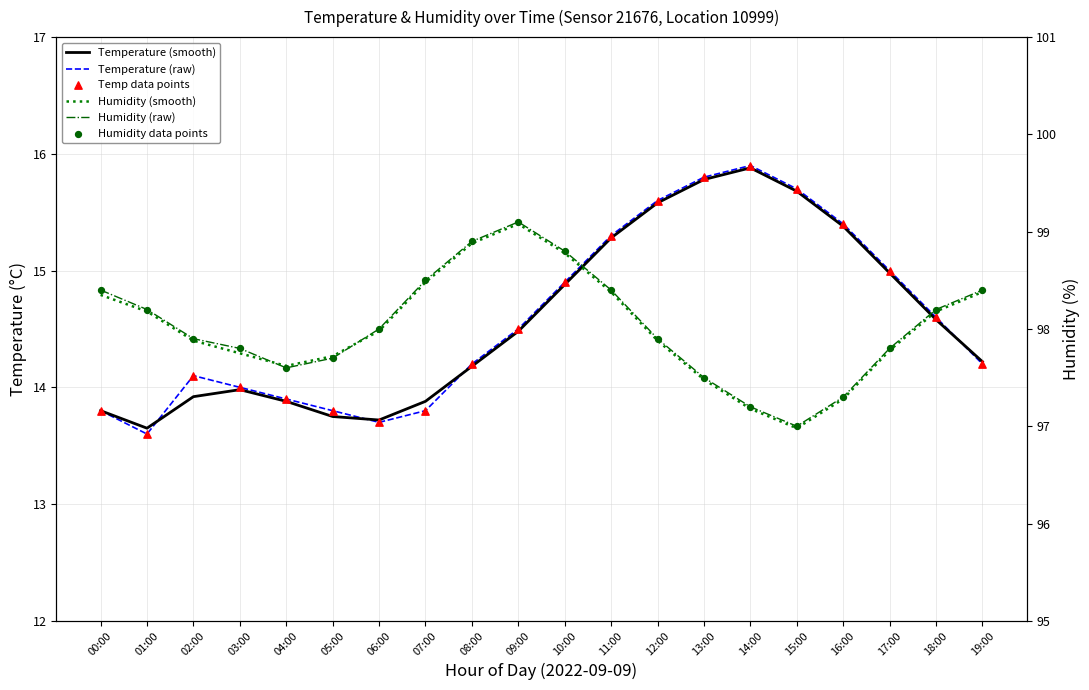

What are all the series names shown in the legend?

Temperature (smooth), Temperature (raw), Temp data points, Humidity (smooth), Humidity (raw), Humidity data points